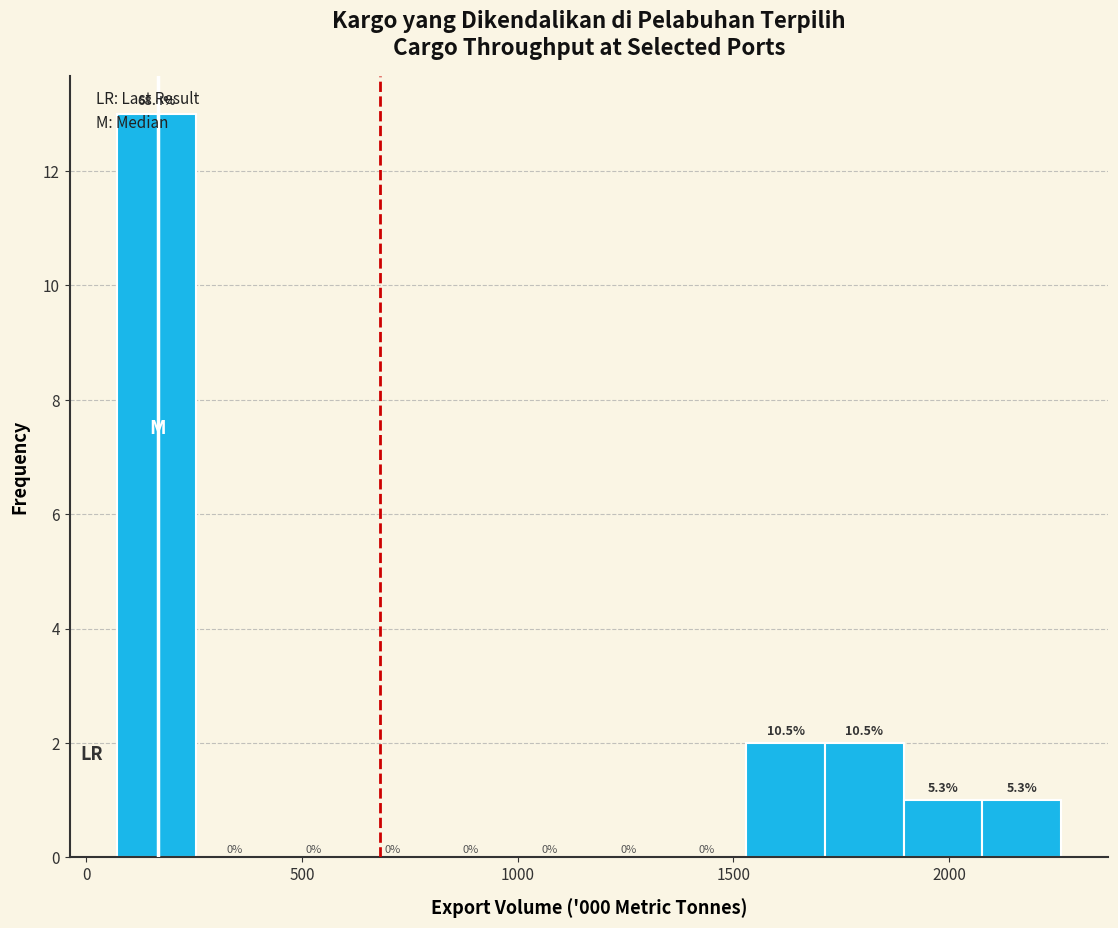

Around what value on the x-axis is the tallest bar? Give the approximate position of its centre, as read against the axis.

150